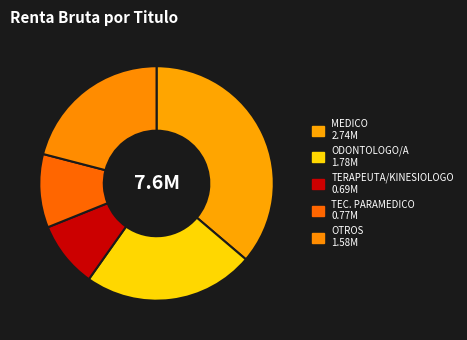

Count the number of slices in the pie.

5